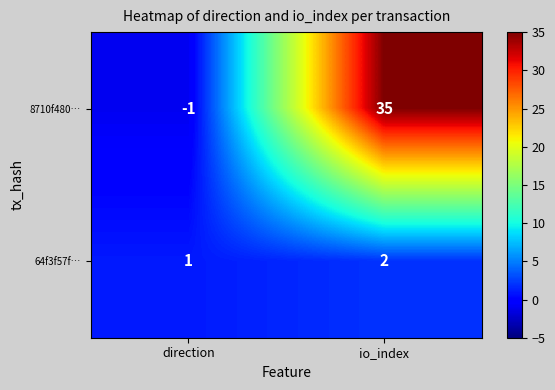

What is the sum of all 8710f480… values?

34